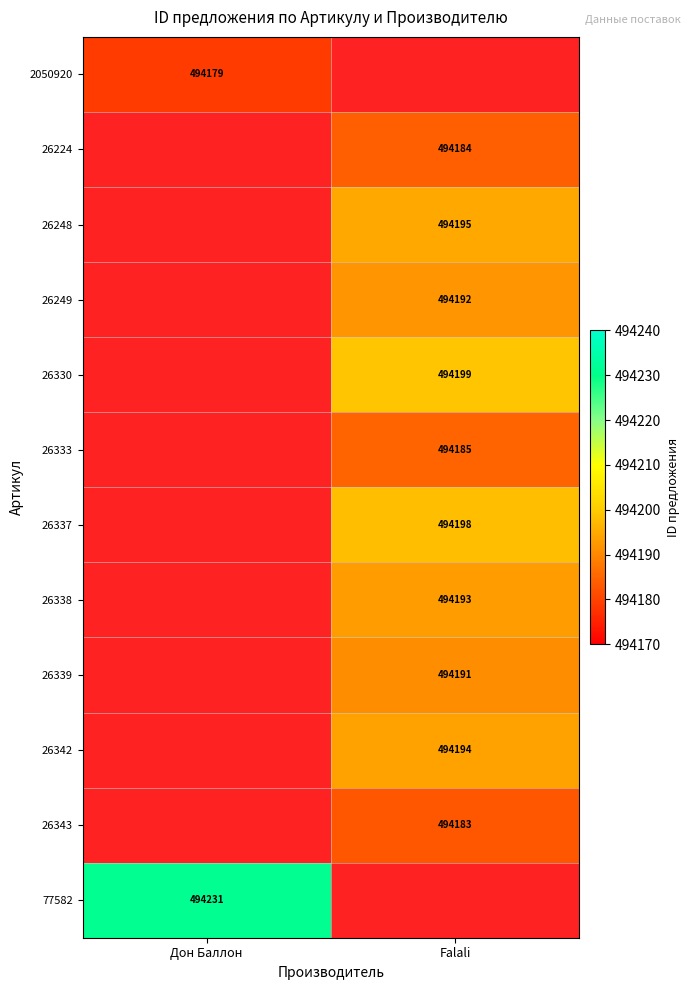

Which category has the highest value across all series?

Дон Баллон